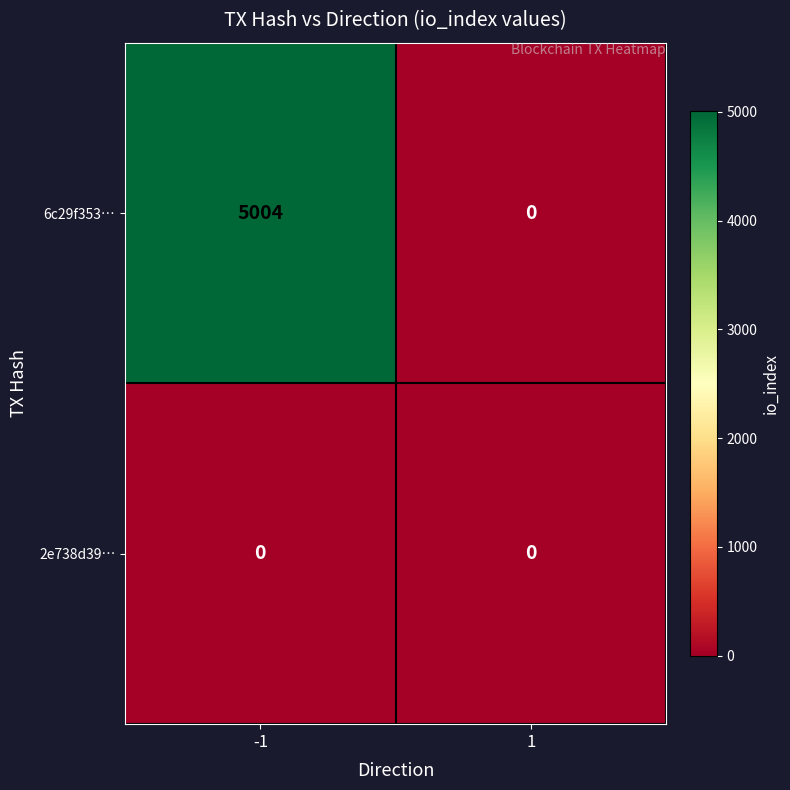

What is the sum of the 6c29f353… values at -1 and 1?

5004